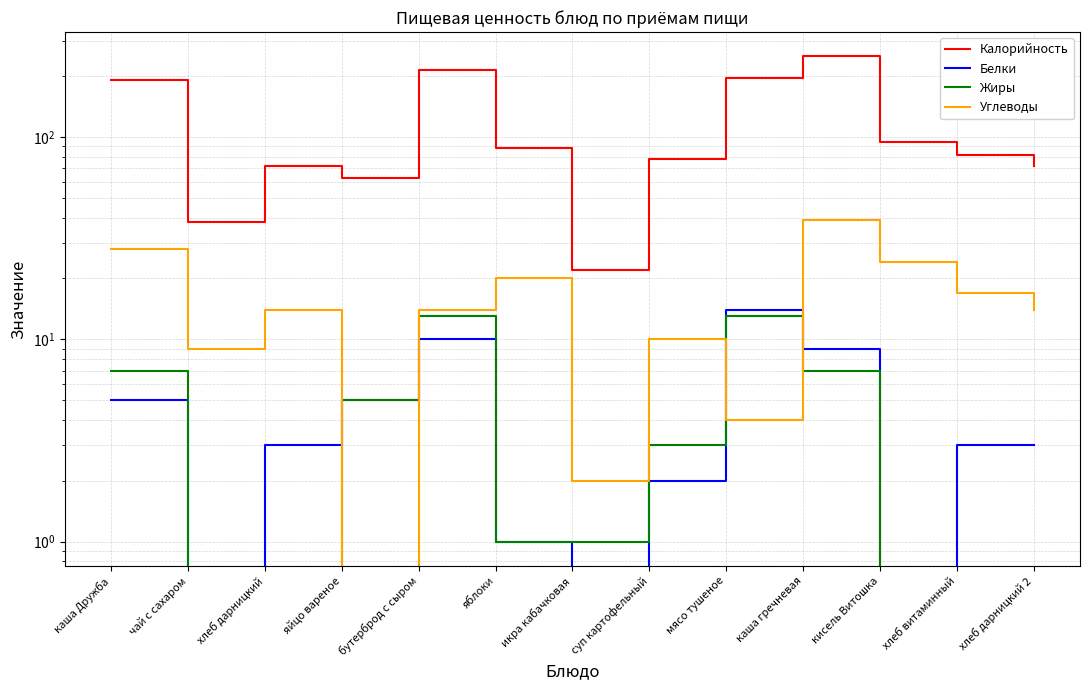

What is the sum of the Жиры values at икра кабачковая and каша гречневая?

8